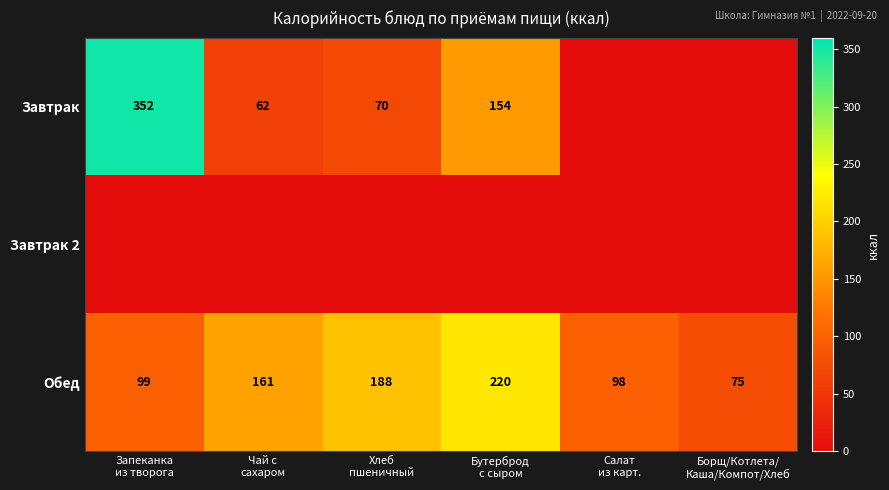

What is the maximum value for Обед?

220